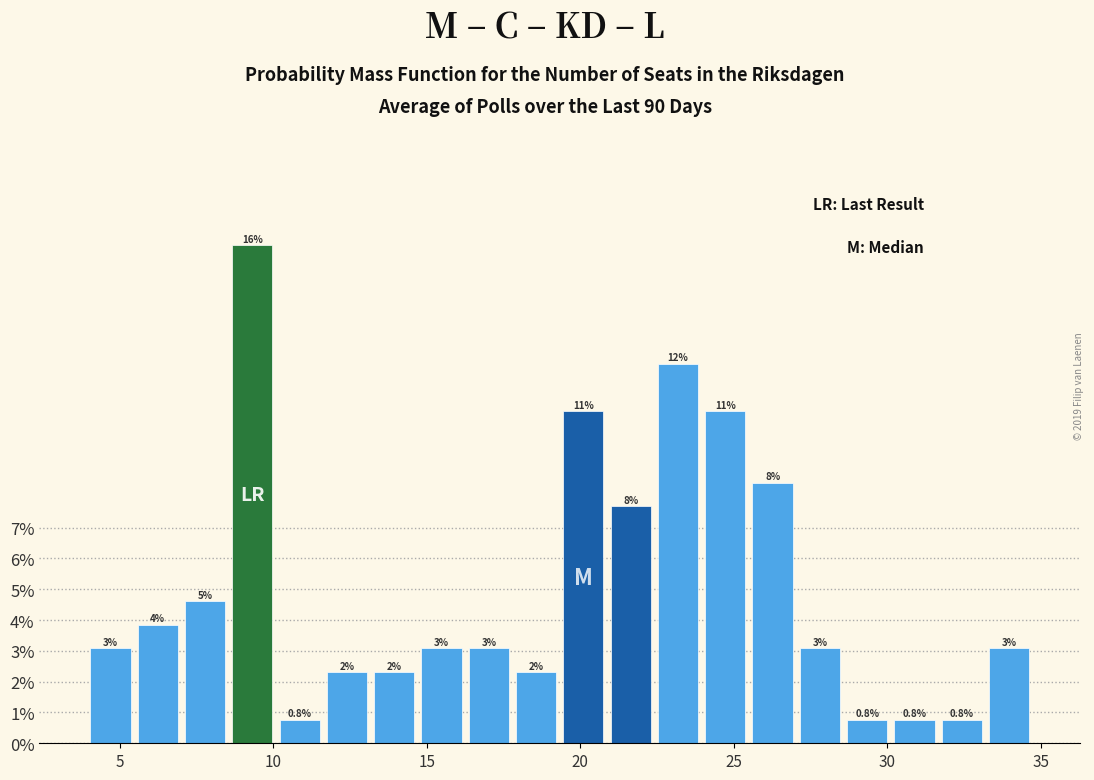

Around what value on the x-axis is the tallest bar? Give the approximate position of its centre, as read against the axis.

9.5